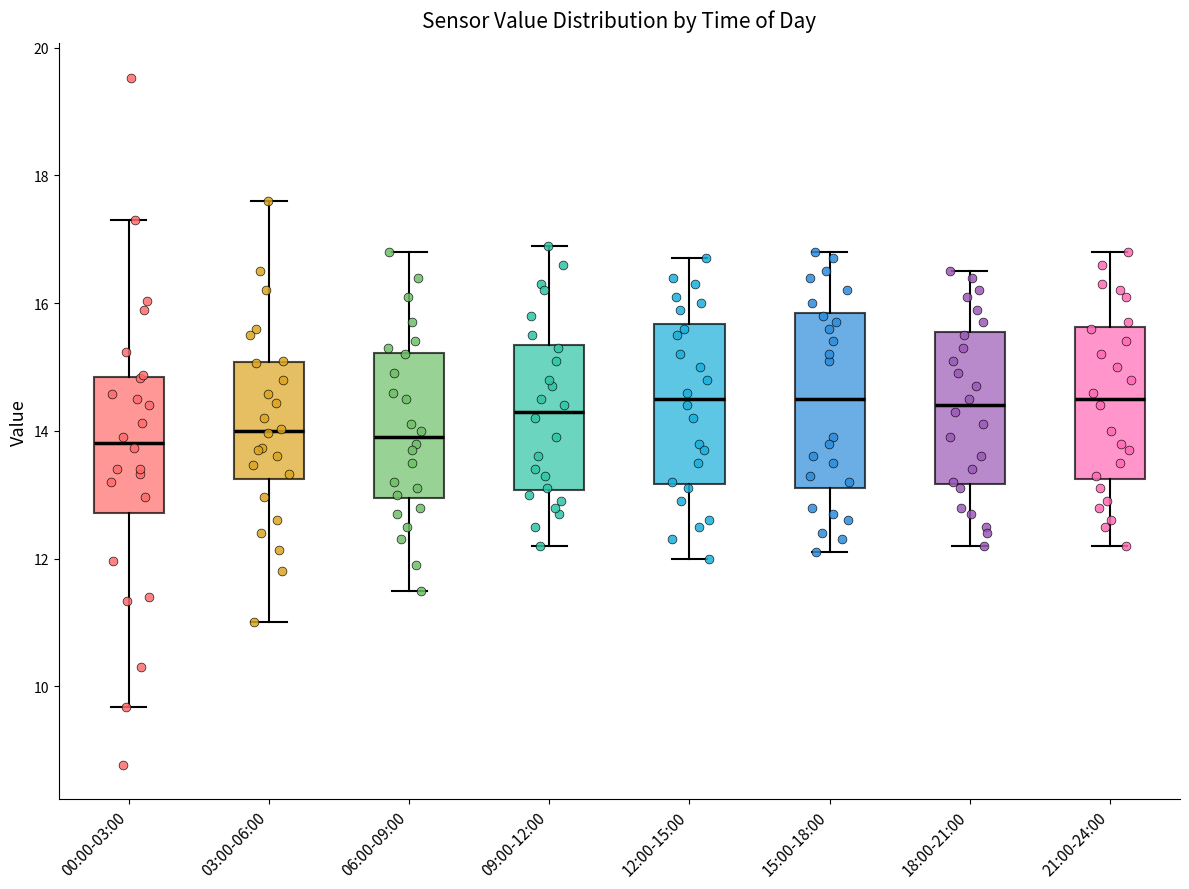

Reading left to right, read every box against the y-axis: the position of its median line, the range the box covers, and the ends of its whiskers. The values are not printed on the chart, so give them approximately, as read against the axis.

00:00-03:00: median 13.8, box 12.8 to 14.8, whiskers 9.6 to 17.4
03:00-06:00: median 14.0, box 13.2 to 15.0, whiskers 11.0 to 17.6
06:00-09:00: median 14.0, box 13.0 to 15.2, whiskers 11.6 to 16.8
09:00-12:00: median 14.4, box 13.0 to 15.4, whiskers 12.2 to 17.0
12:00-15:00: median 14.6, box 13.2 to 15.6, whiskers 12.0 to 16.8
15:00-18:00: median 14.6, box 13.2 to 15.8, whiskers 12.2 to 16.8
18:00-21:00: median 14.4, box 13.2 to 15.6, whiskers 12.2 to 16.6
21:00-24:00: median 14.6, box 13.2 to 15.6, whiskers 12.2 to 16.8